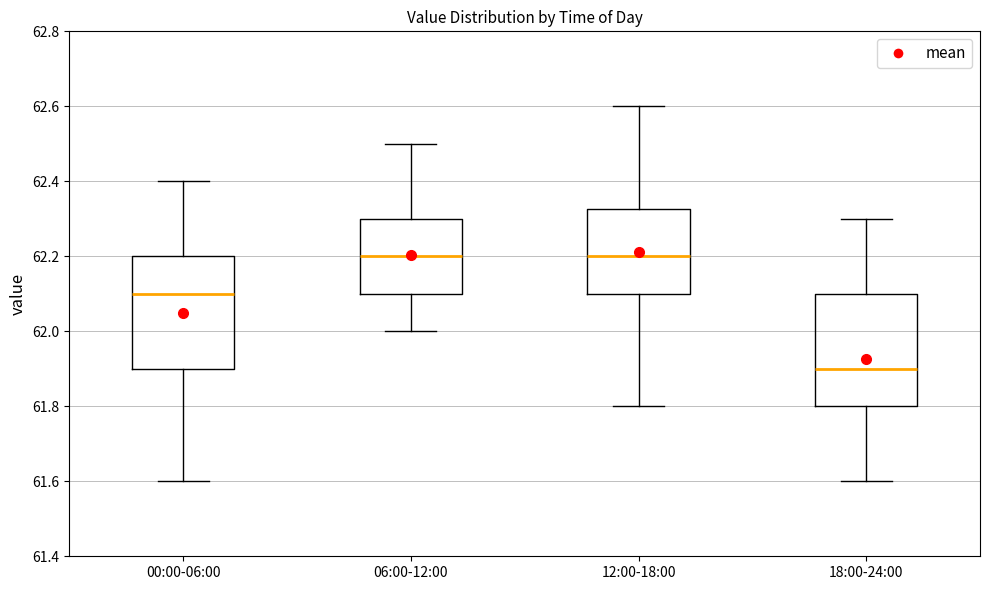

Where does the upper whisker of the box for 18:00-24:00 end on the y-axis? The values are not printed on the chart, so give them approximately, as read against the axis.

62.30